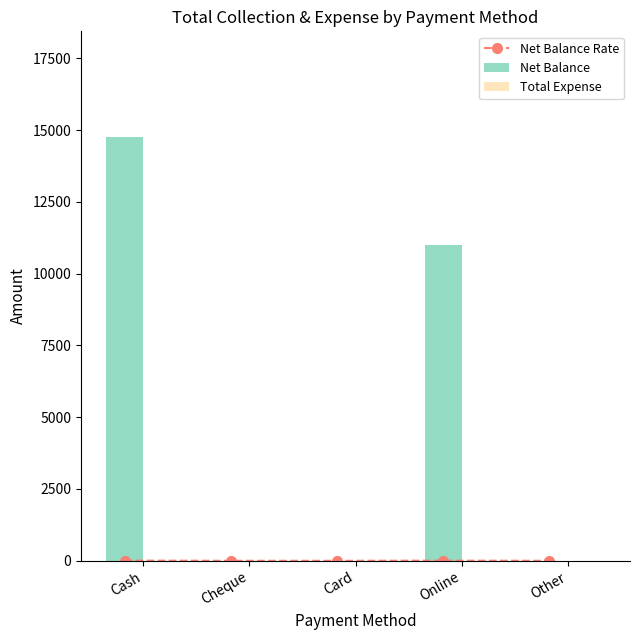

Reading left to right, transcribe all the data shown in this chart.

Net Balance Rate: 5.9	0.0	0.0	4.4	0.0
Net Balance: 14750.0	0.0	0.0	11000.0	0.0
Total Expense: 0.0	0.0	0.0	0.0	0.0